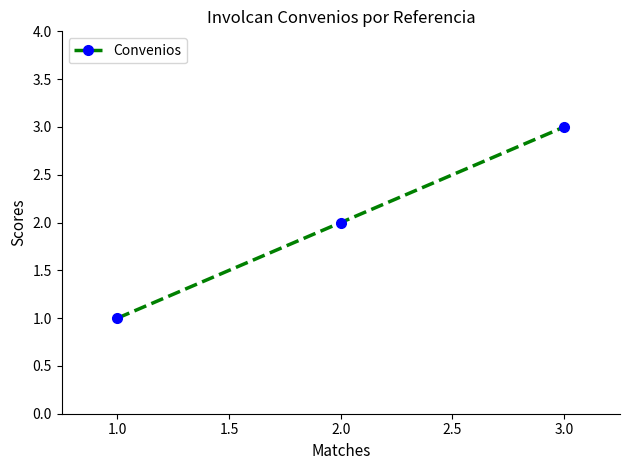

What is the change in value from 1.0 to 3.0?

+2